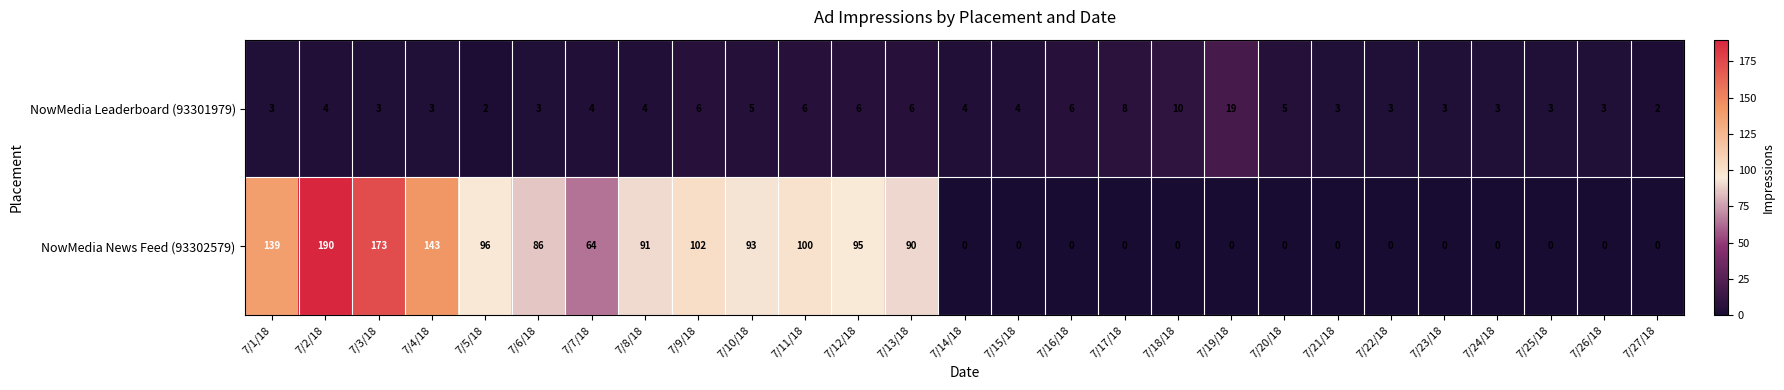

The NowMedia News Feed (93302579) series shows 96 at 7/19/18. True or false?

False